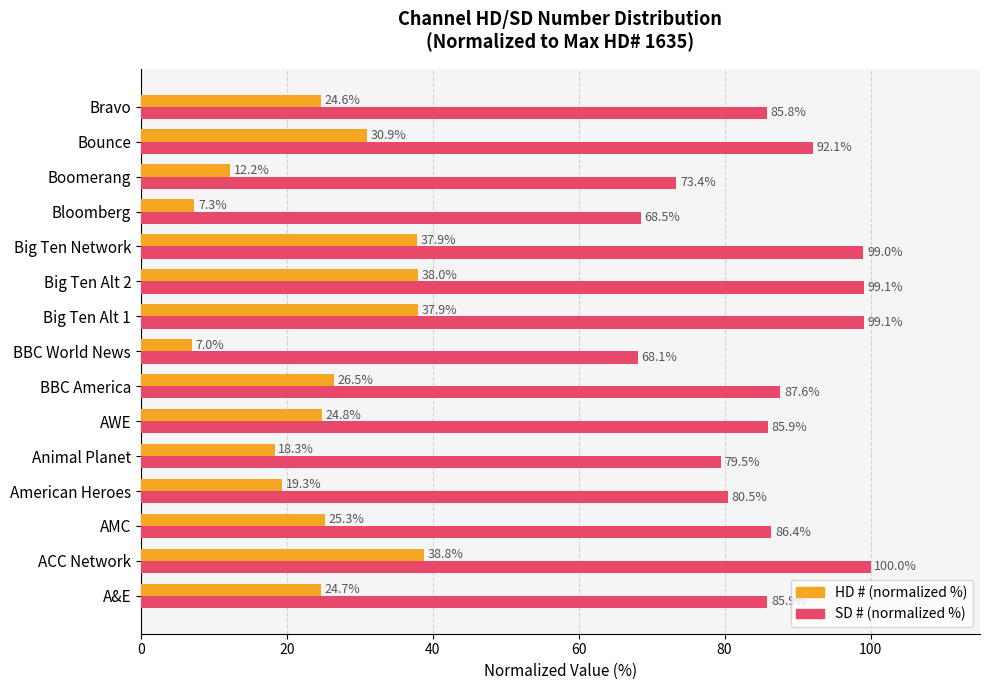

What is the spread (max minus min) of values at Boomerang?

61.2